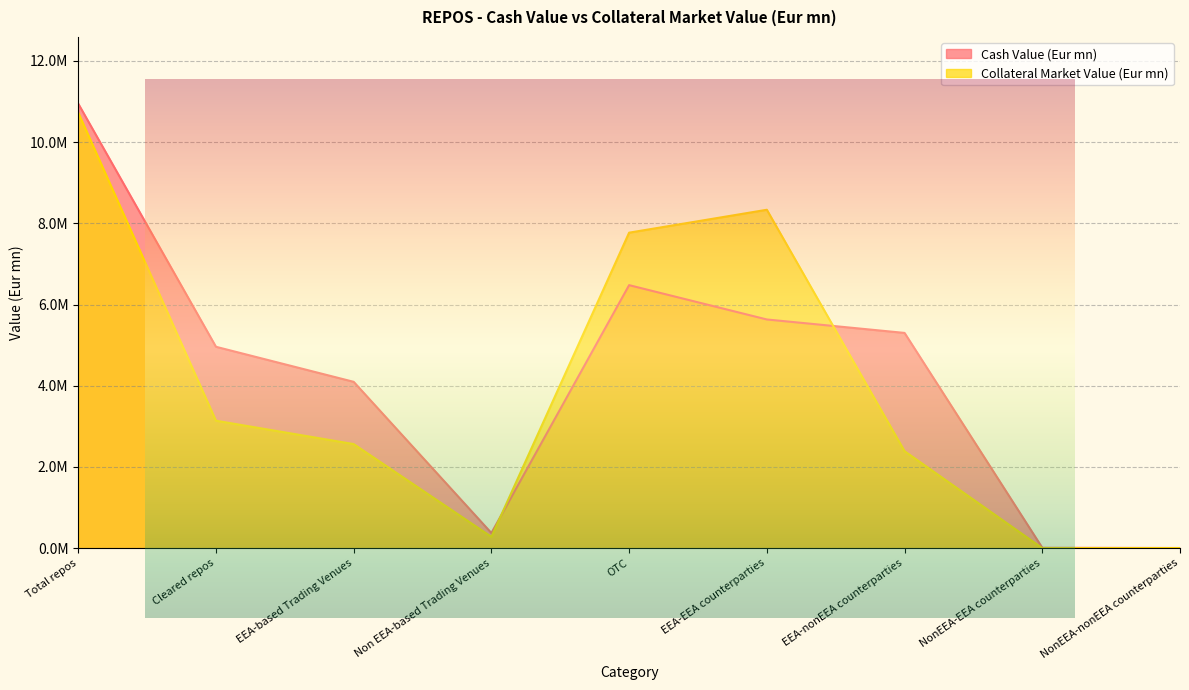

What is the total value across all series at NonEEA-nonEEA counterparties?

7265.6